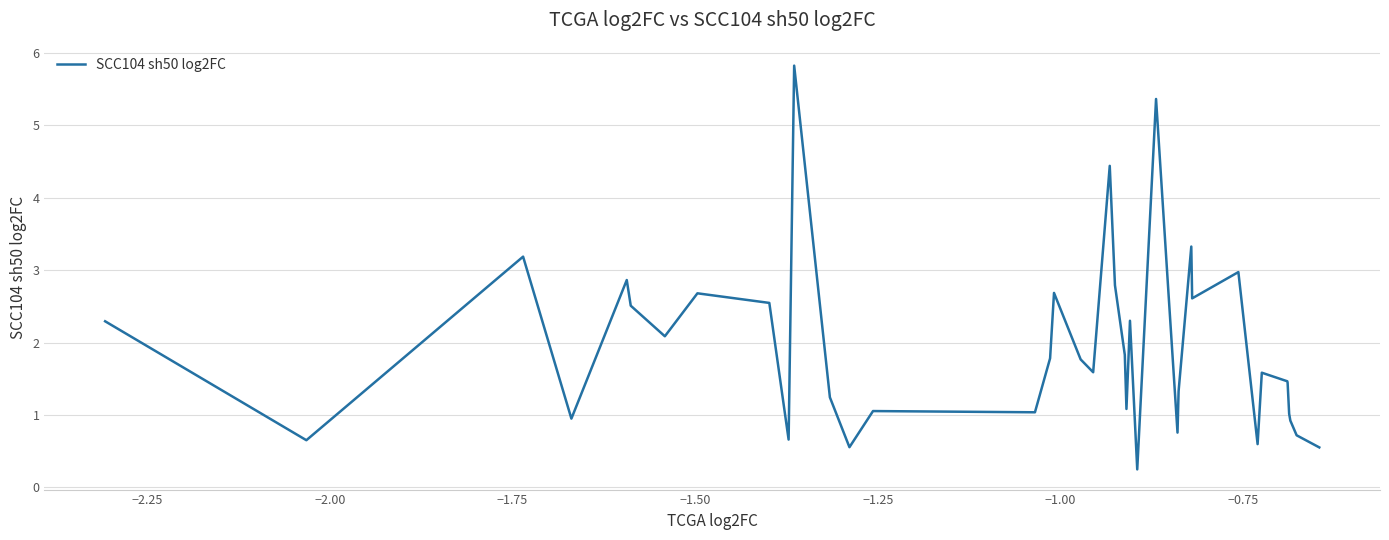

Count the number of categories in the chart.

40